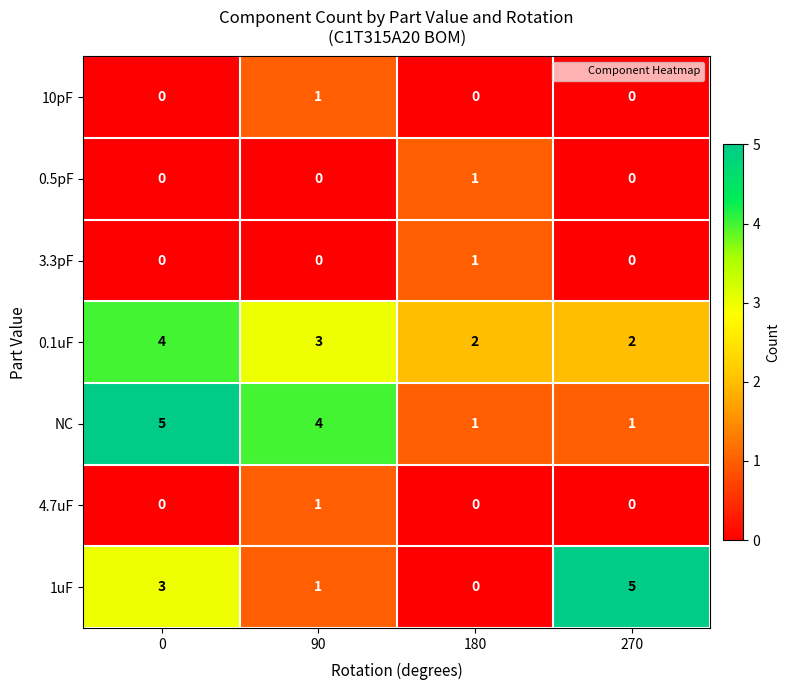

Is it true that 3.3pF equals -1 at 90?

False